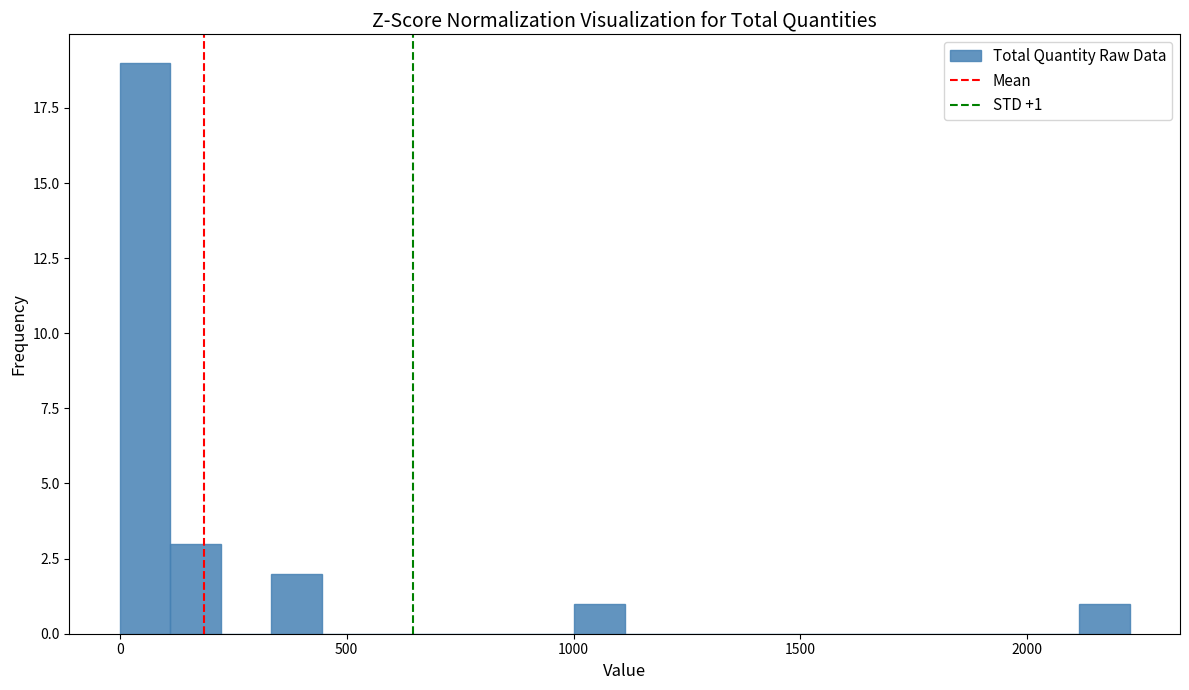

Around what value on the x-axis is the tallest bar? Give the approximate position of its centre, as read against the axis.

50